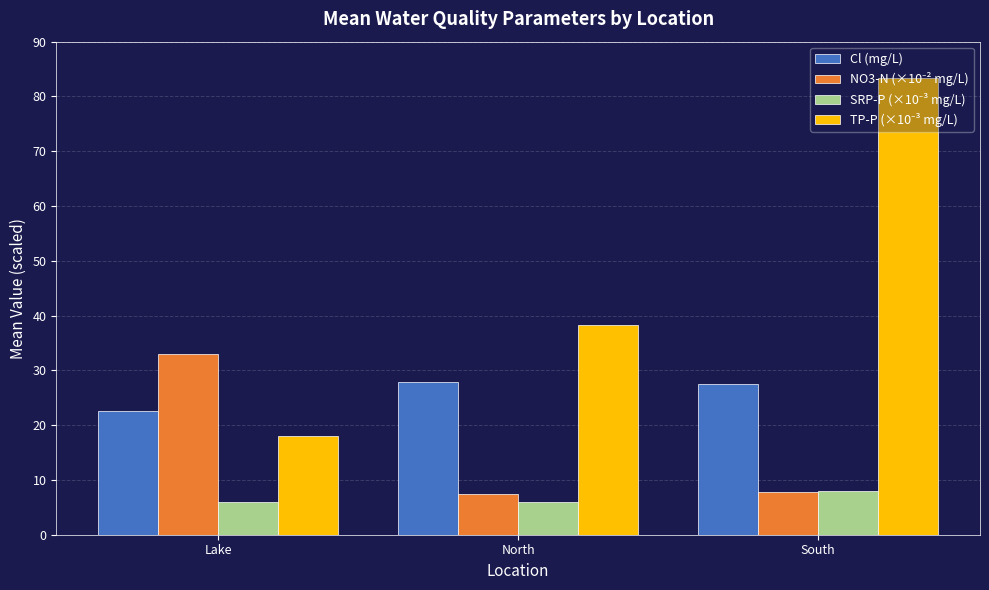

What is the maximum value shown in the chart?

83.4